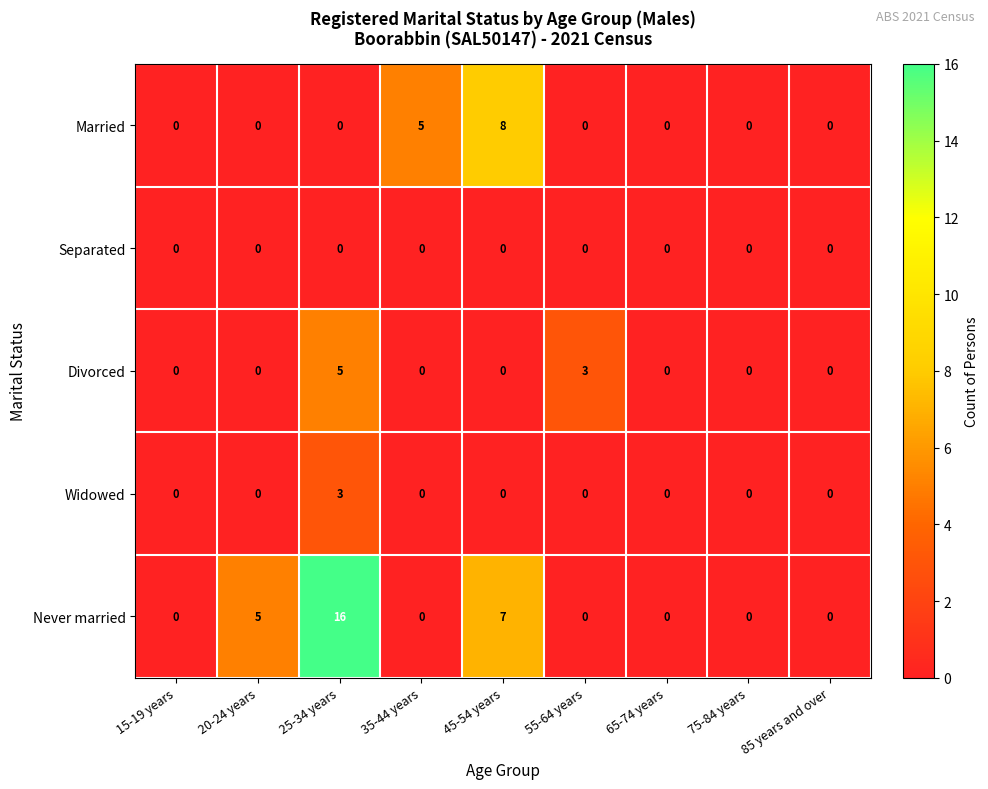

True or false: Separated has a value of 0 at 45-54 years.

True